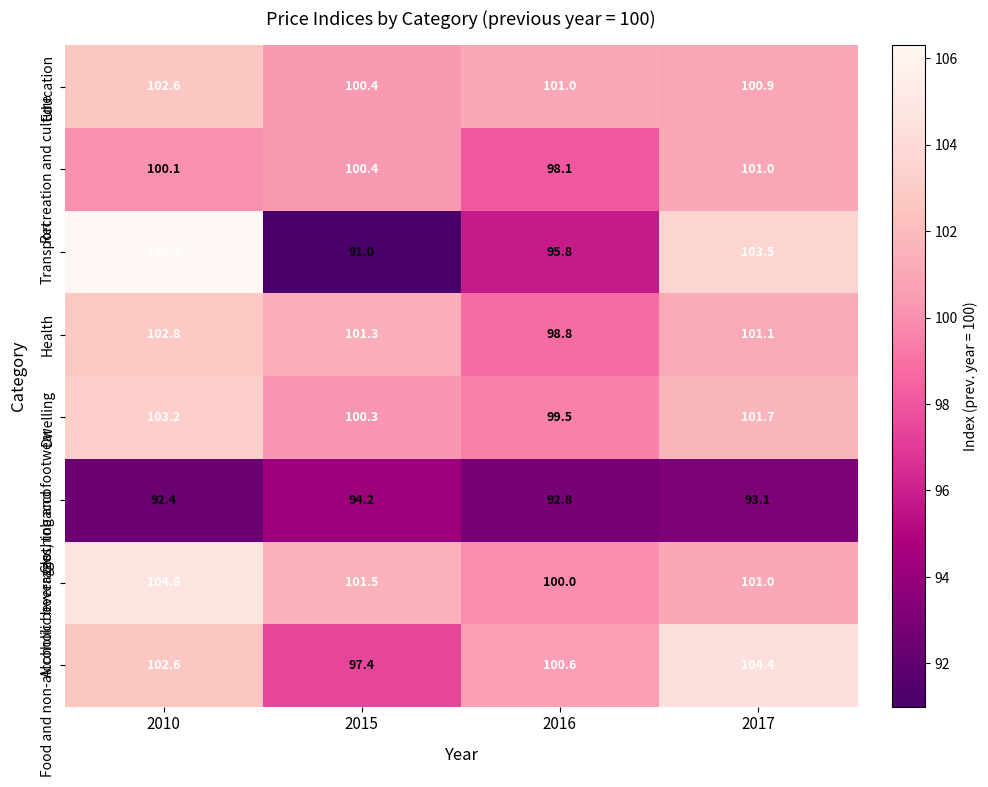

What is the average value of the Transport series?

99.2